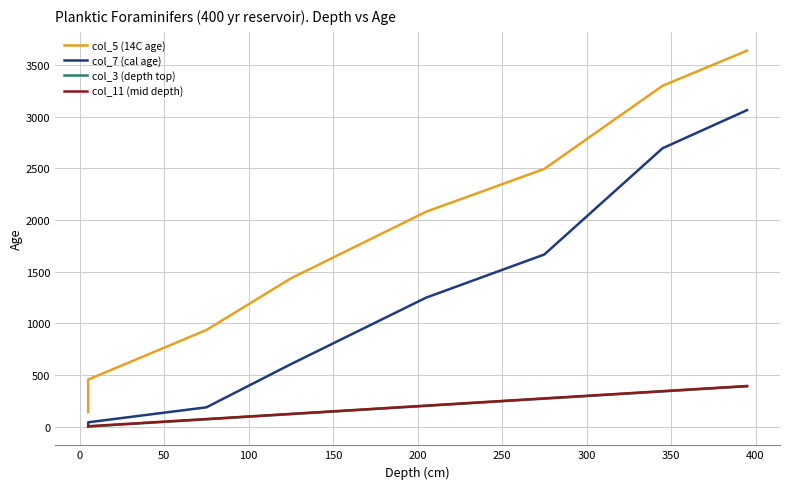

The value of col_7 (cal age) at 50 is 117.7. True or false?

False